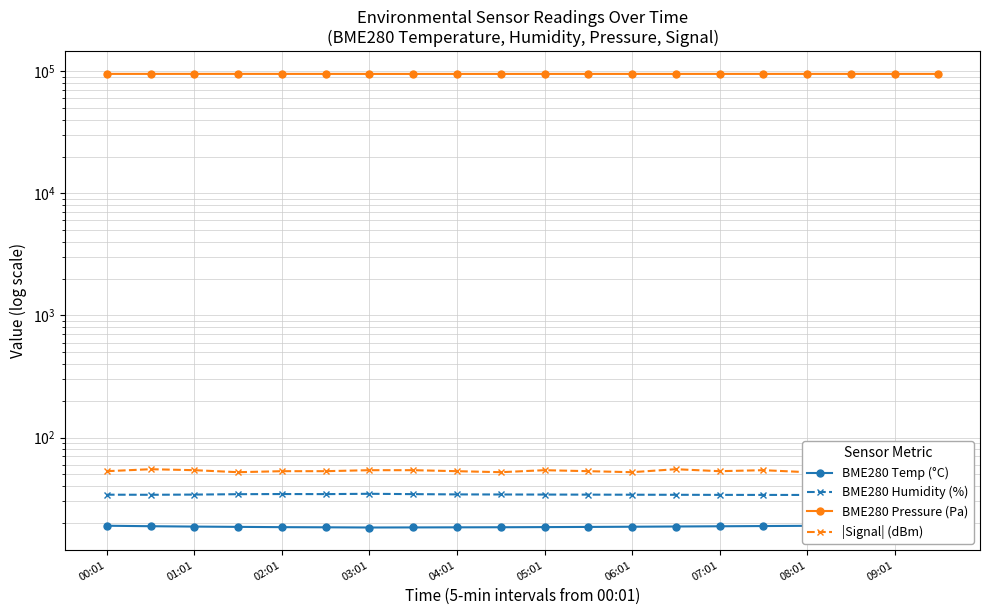

True or false: BME280 Temp (°C) and BME280 Pressure (Pa) intersect in this chart.

False